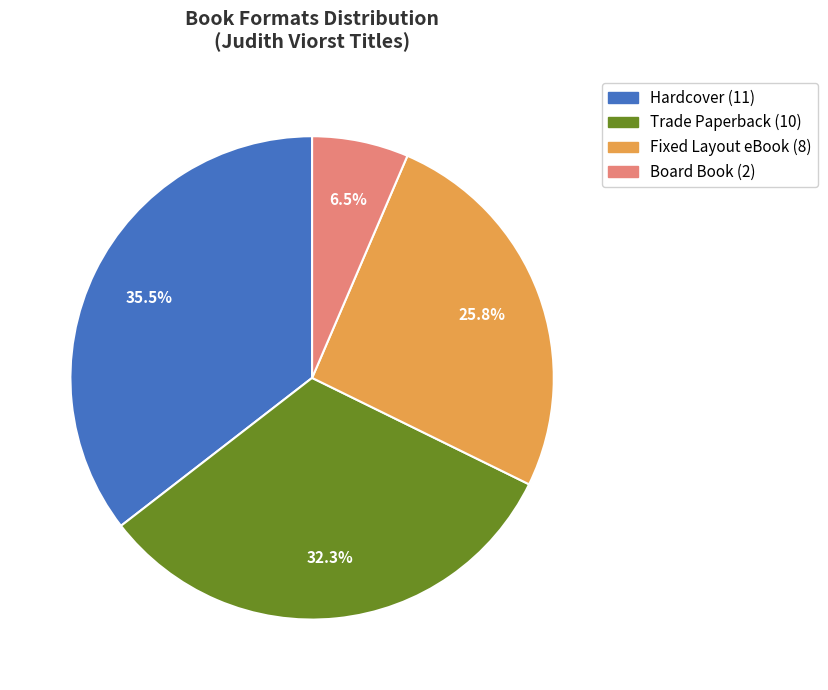

Is there a majority slice in this chart?

No